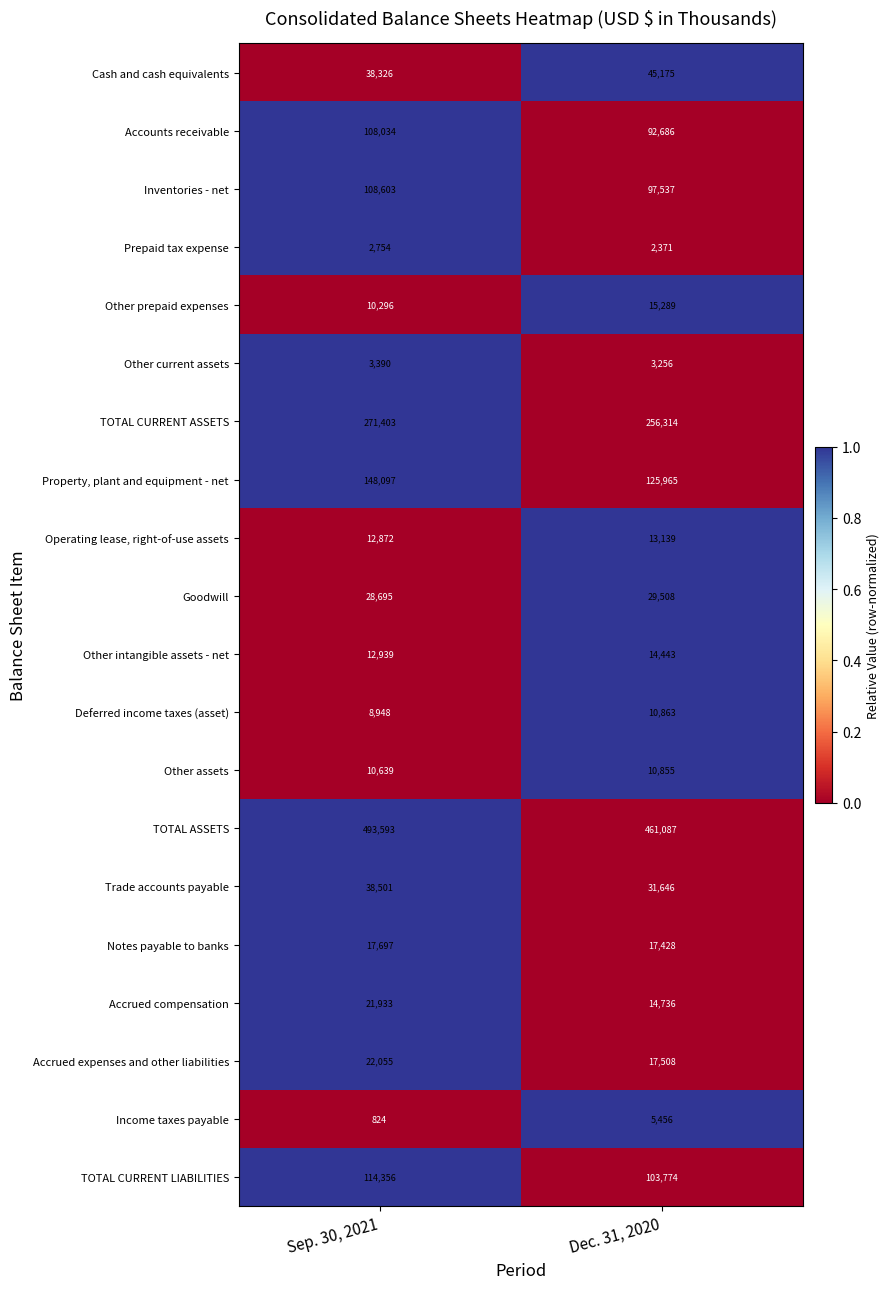

What is the sum of the Trade accounts payable values at Dec. 31, 2020 and Sep. 30, 2021?

70147